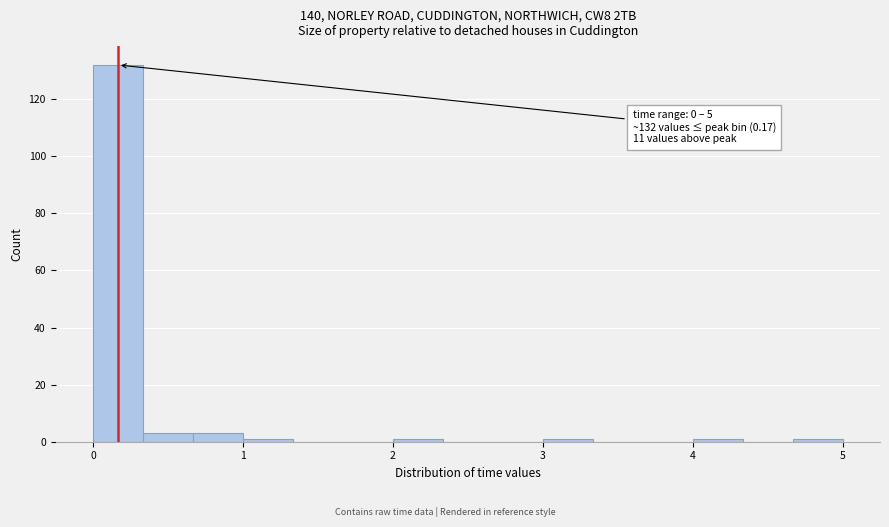

Around what value on the x-axis is the tallest bar? Give the approximate position of its centre, as read against the axis.

0.2